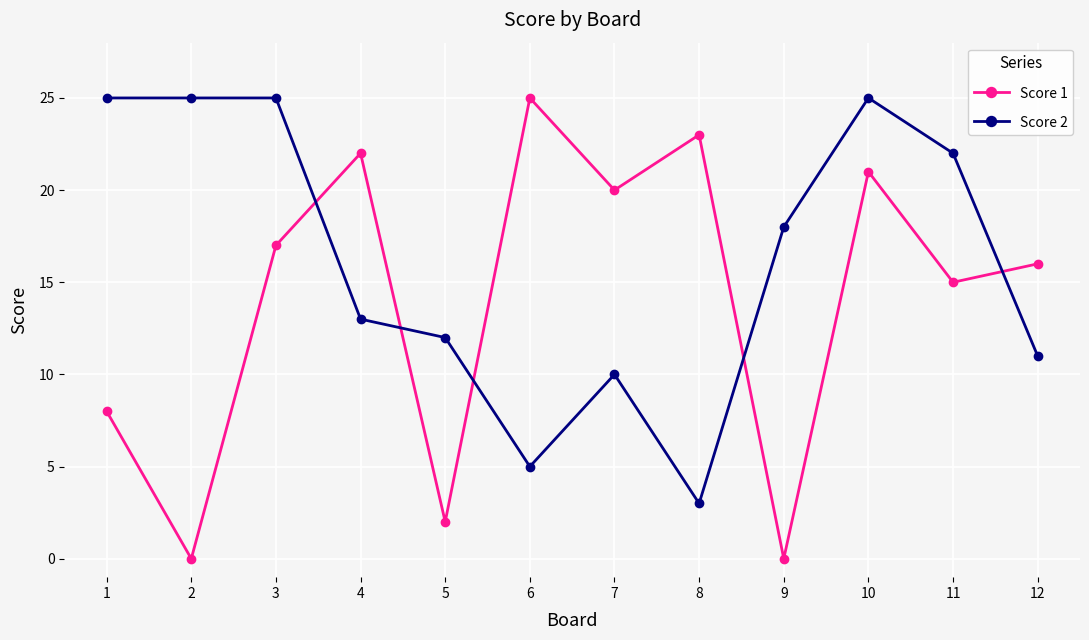

Rank the series by their average value, from highest to lowest.

Score 2, Score 1